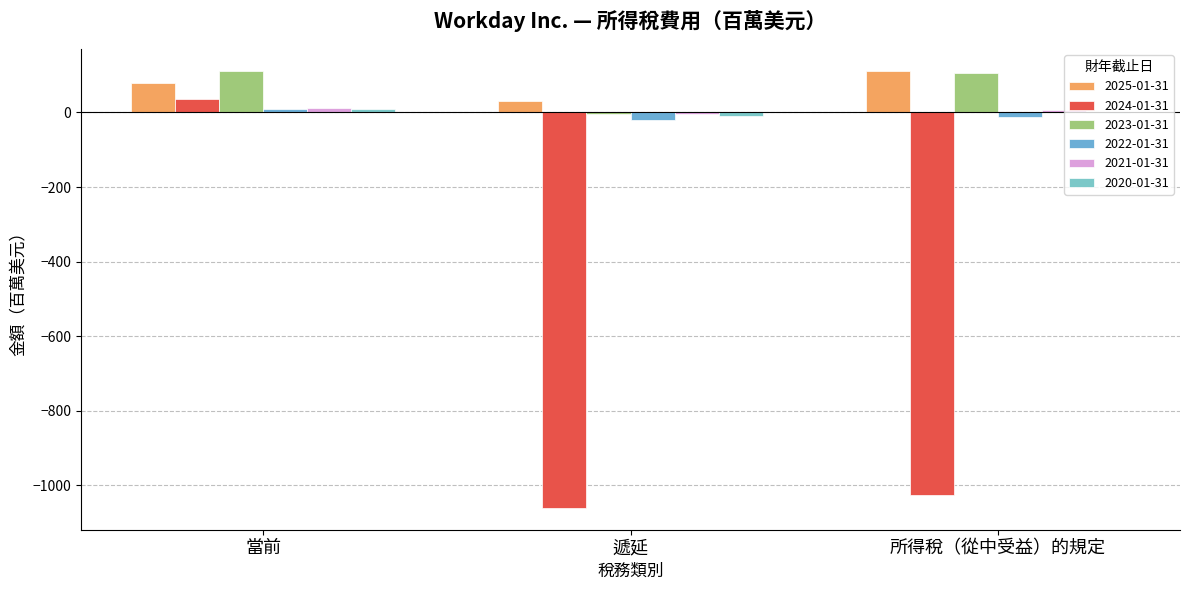

What is the highest value of the 2023-01-31 series?

111